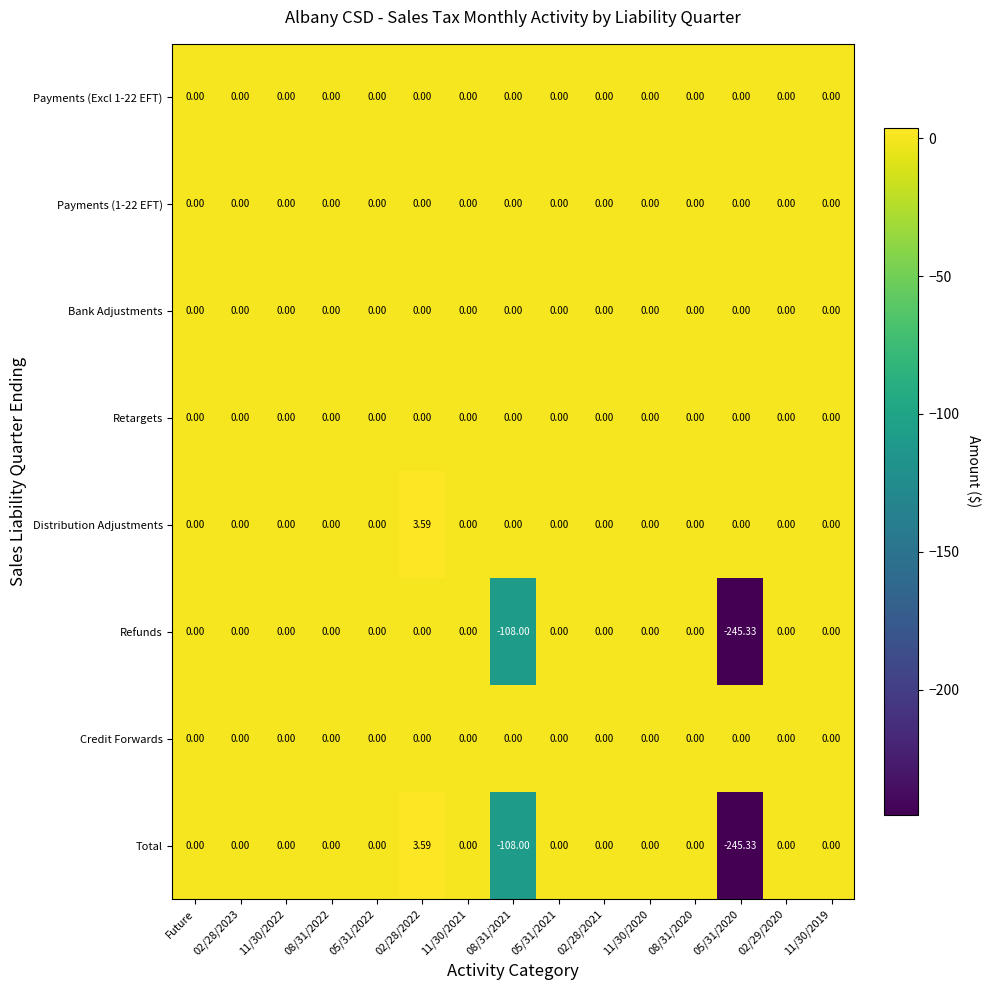

Which series has the widest spread of values?

Total